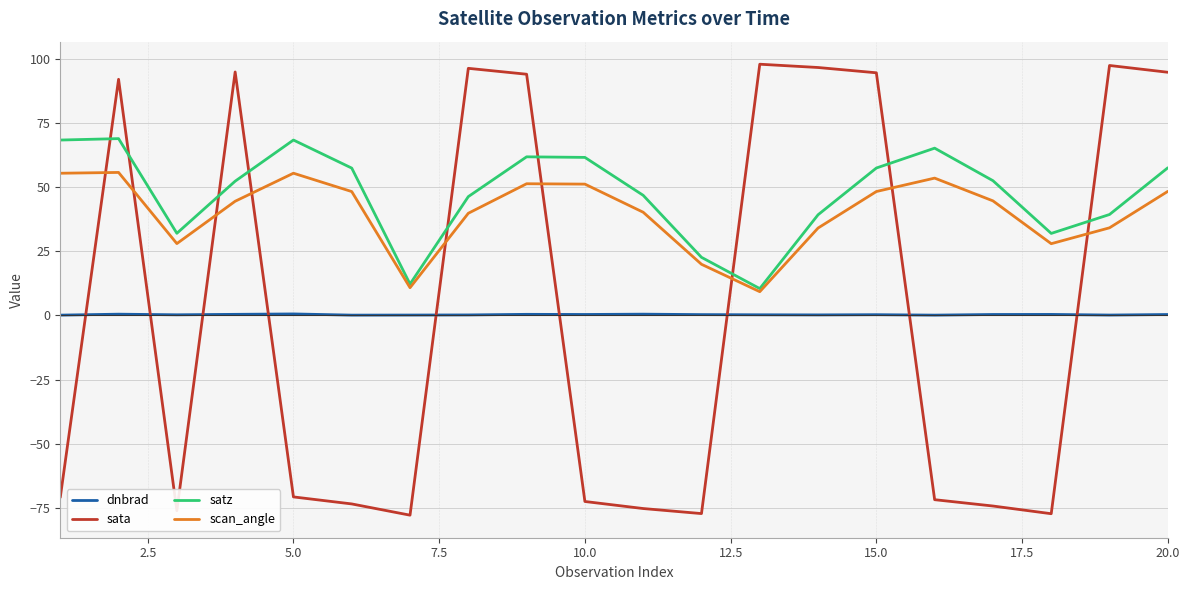

How many lines are shown in the chart?

4